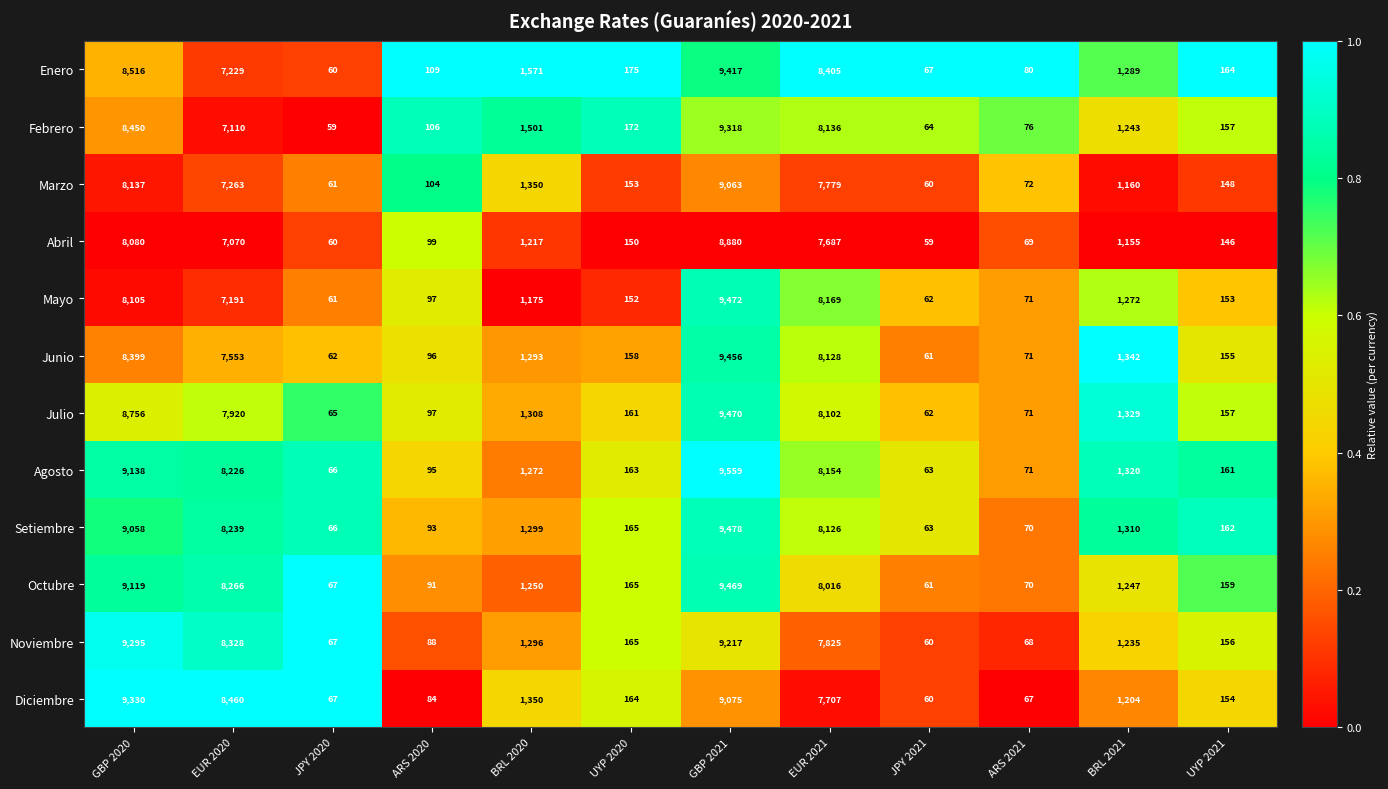

At which category is the sum across all series the highest?

GBP 2021